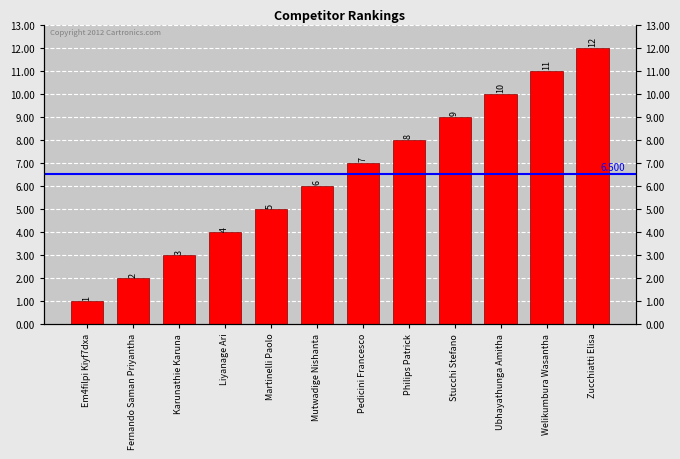

True or false: the data shows 2 at Em4filpi Kiyf7dxa.

False